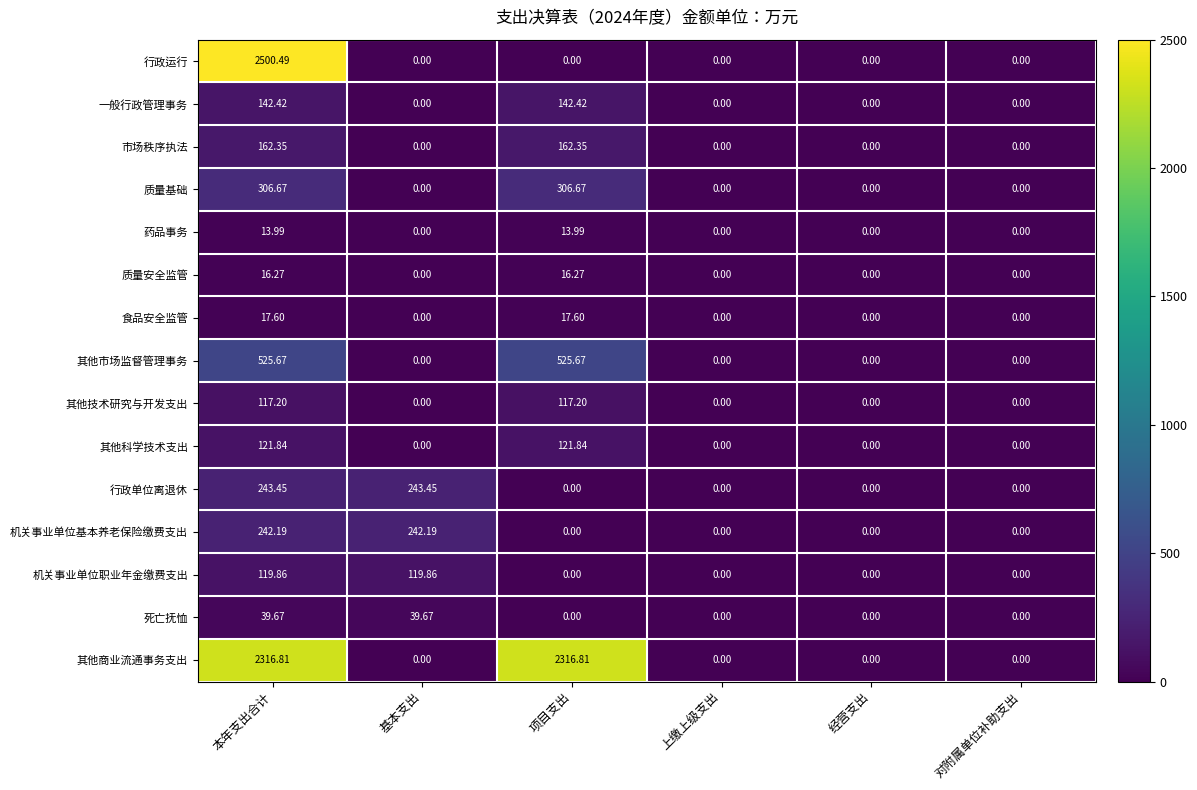

Which series changed the most between 项目支出 and 对附属单位补助支出?

其他商业流通事务支出